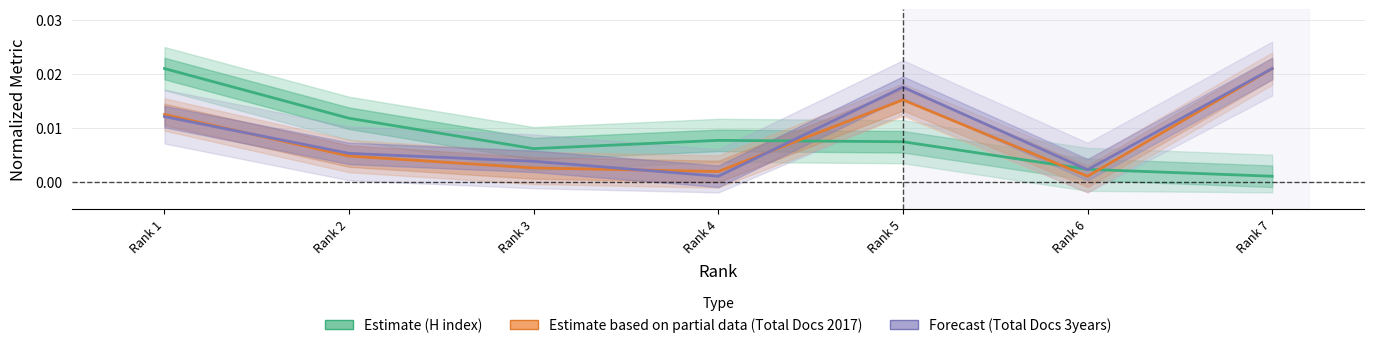

At which category does Total Docs. (2017) reach its first local peak?

Rank 5